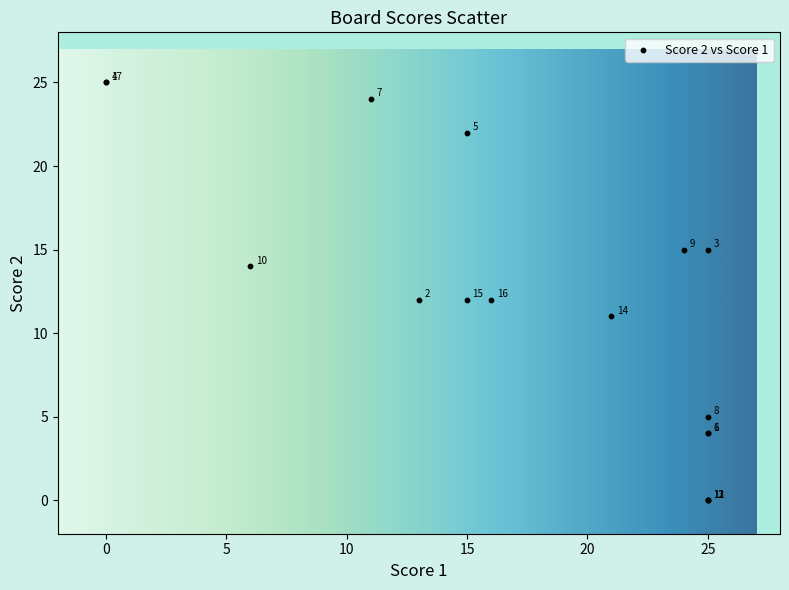

What Y value in the scatter plot is closest to 12?

12